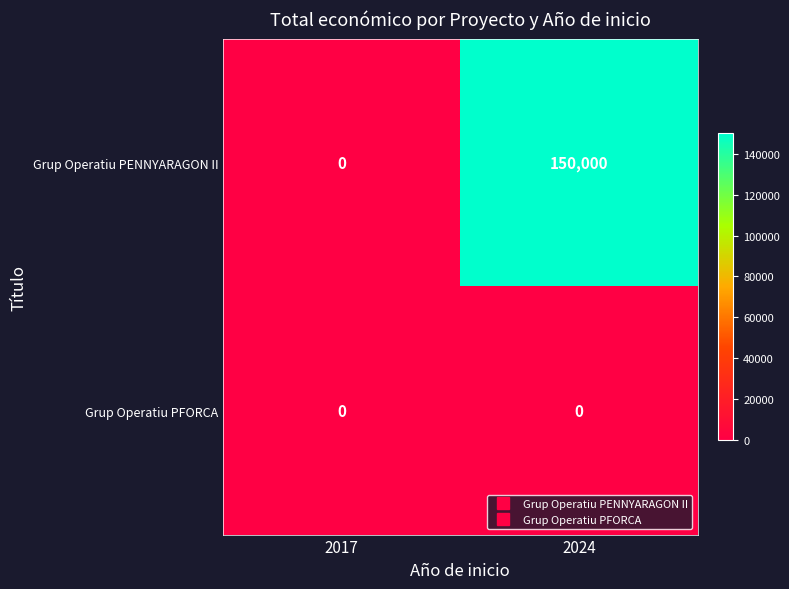

What is the difference between the highest and lowest values at 2024?

150000